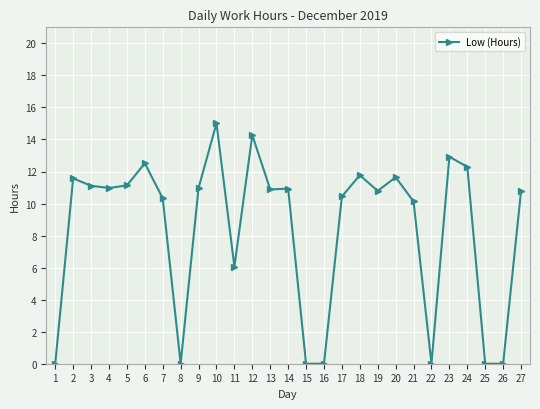

What is the sum of all values?

226.5